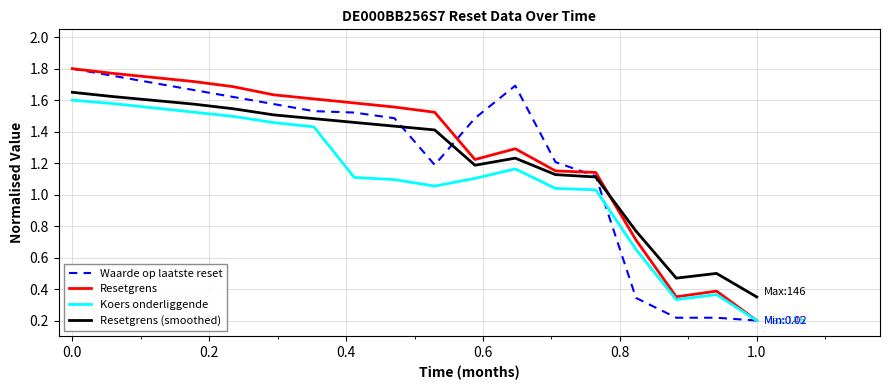

At which category is the sum across all series the highest?

0.0